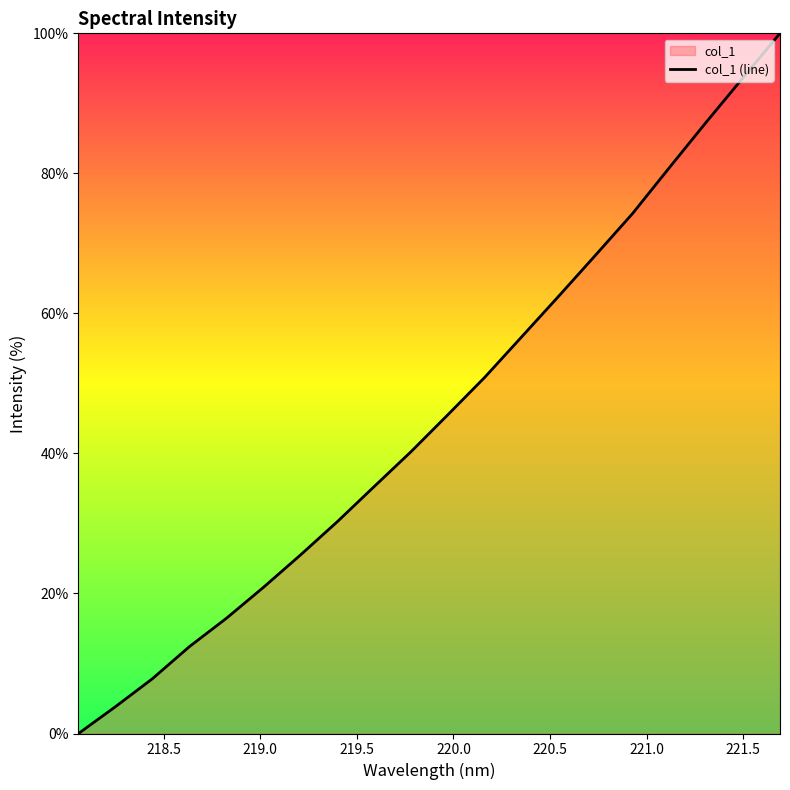

What is the greatest value displayed?

100.0